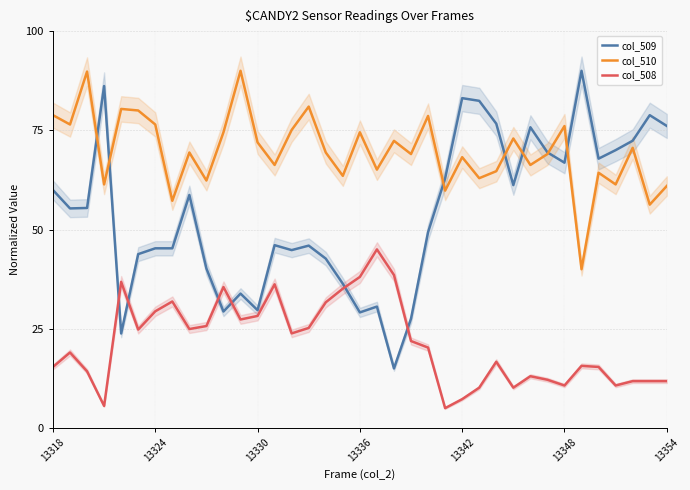

Is it true that col_509 equals 9.5 at 7?

False